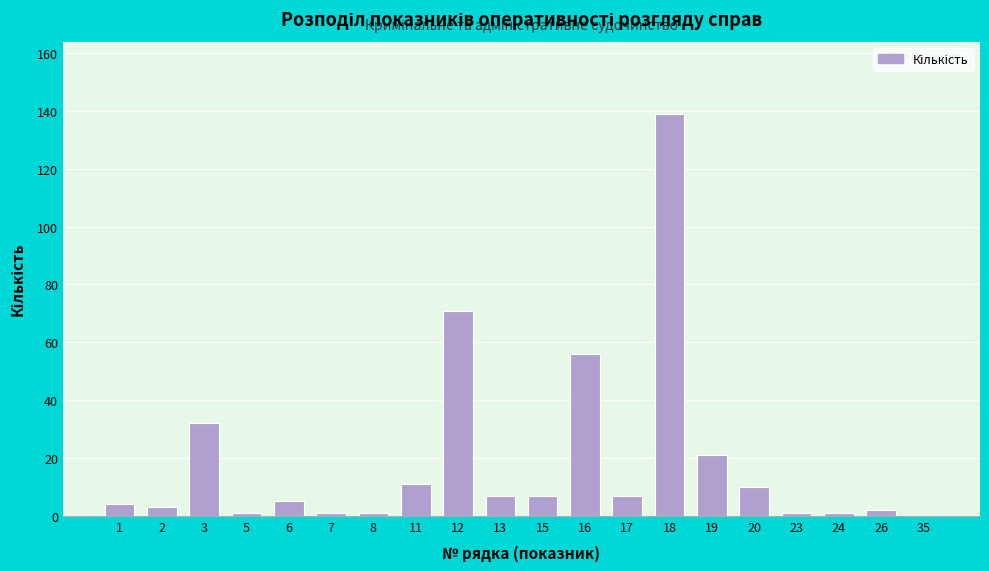

Reading right to left, extract all data points from this chart.

35=0	26=2	24=1	23=1	20=10	19=21	18=139	17=7	16=56	15=7	13=7	12=71	11=11	8=1	7=1	6=5	5=1	3=32	2=3	1=4